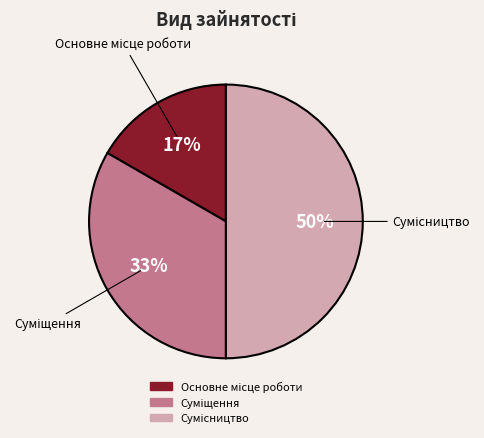

To the nearest percent, what is the average slice percentage?

33%